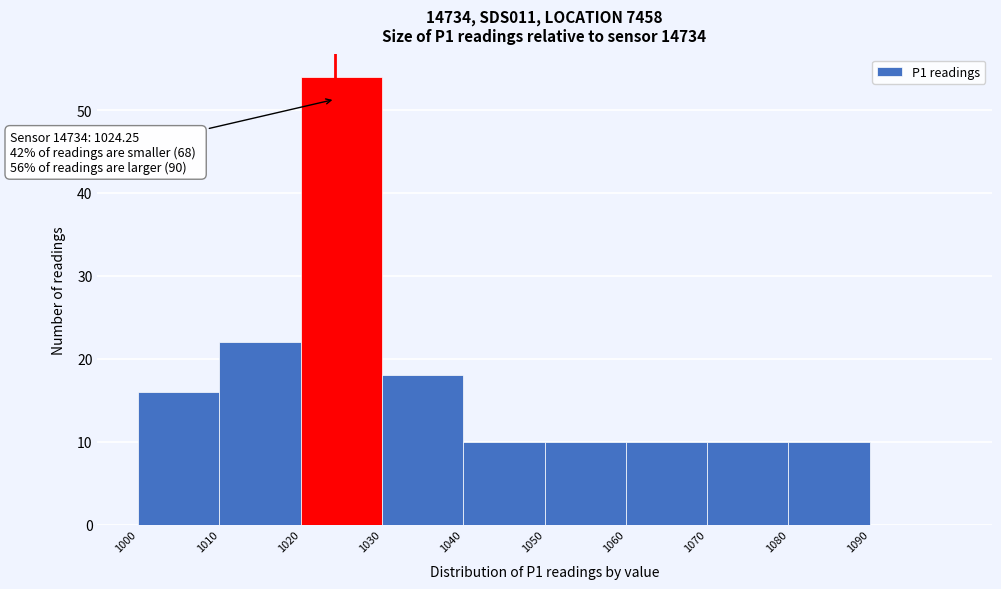

Which range on the x-axis has the tallest bar?

1020 to 1030